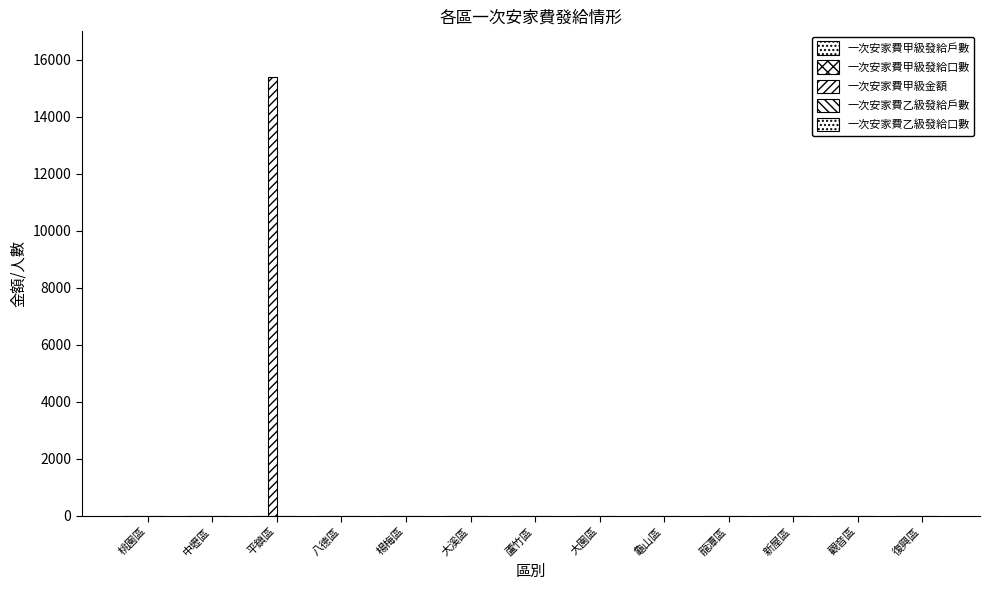

What is the approximate value of 一次安家費甲級發給戶數 at 平鎮區?

1